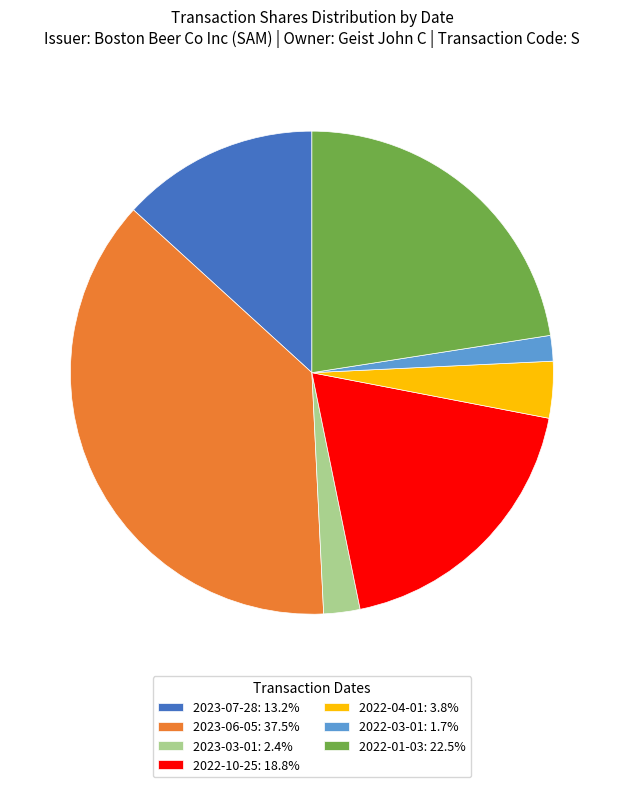

Approximately how many times larger is the value at 2022-10-25 compared to 2023-07-28?

1.4